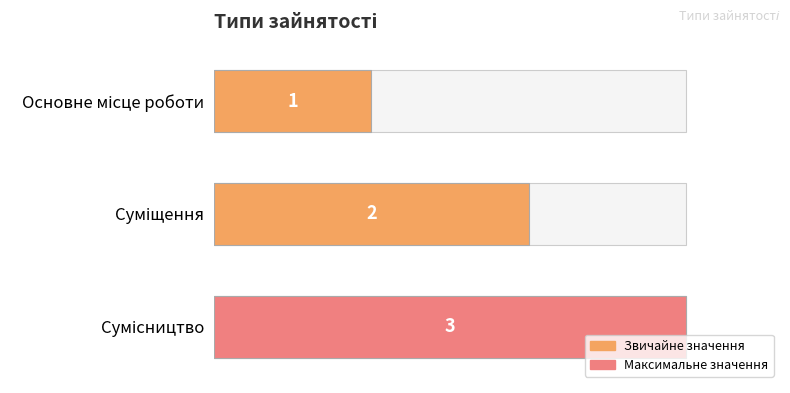

How many data points are less than 2?

1